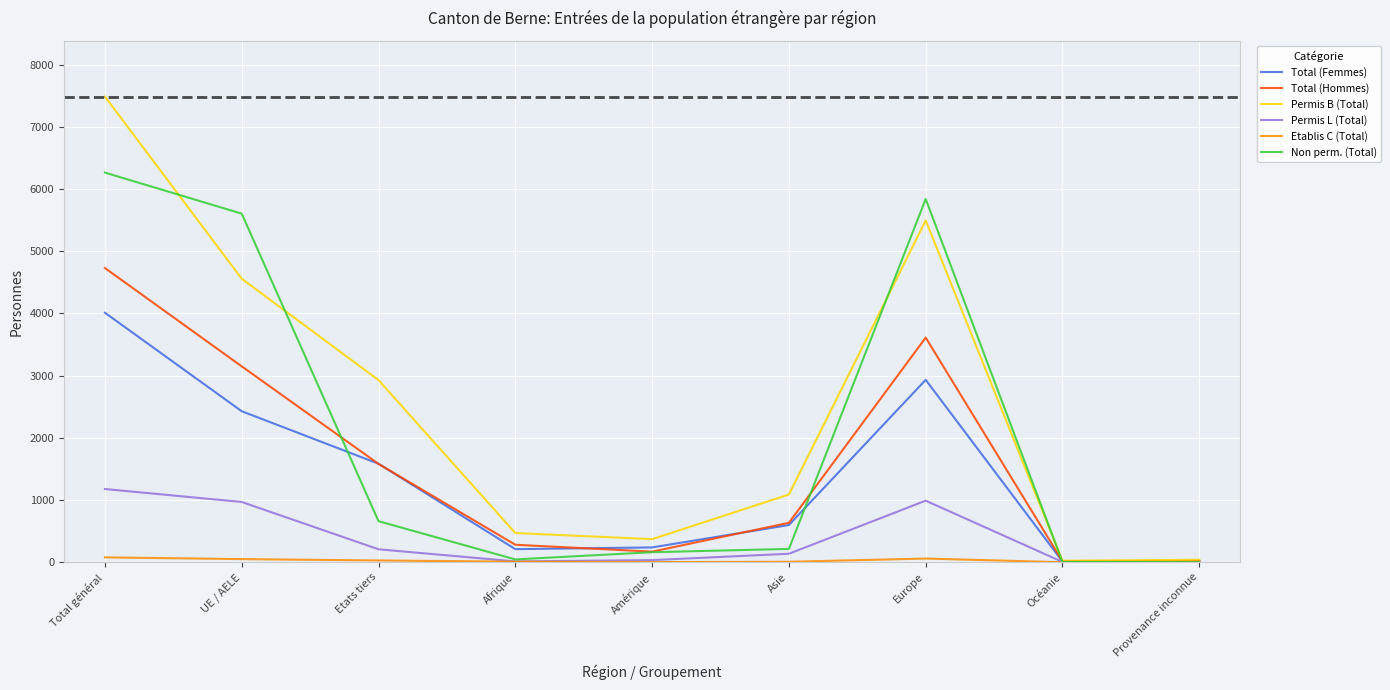

The value of Non perm. (Total) at Provenance inconnue is 0. True or false?

True